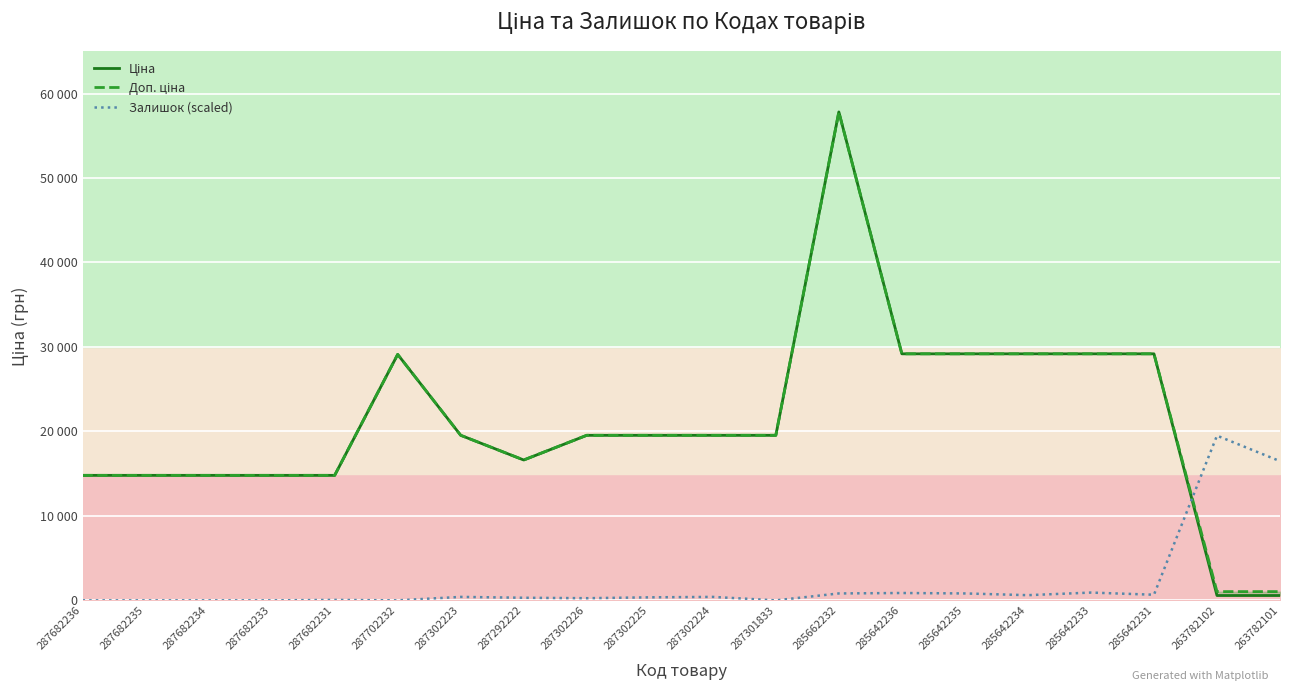

Between 287682236 and 287302224, which series saw the biggest shift?

Ціна